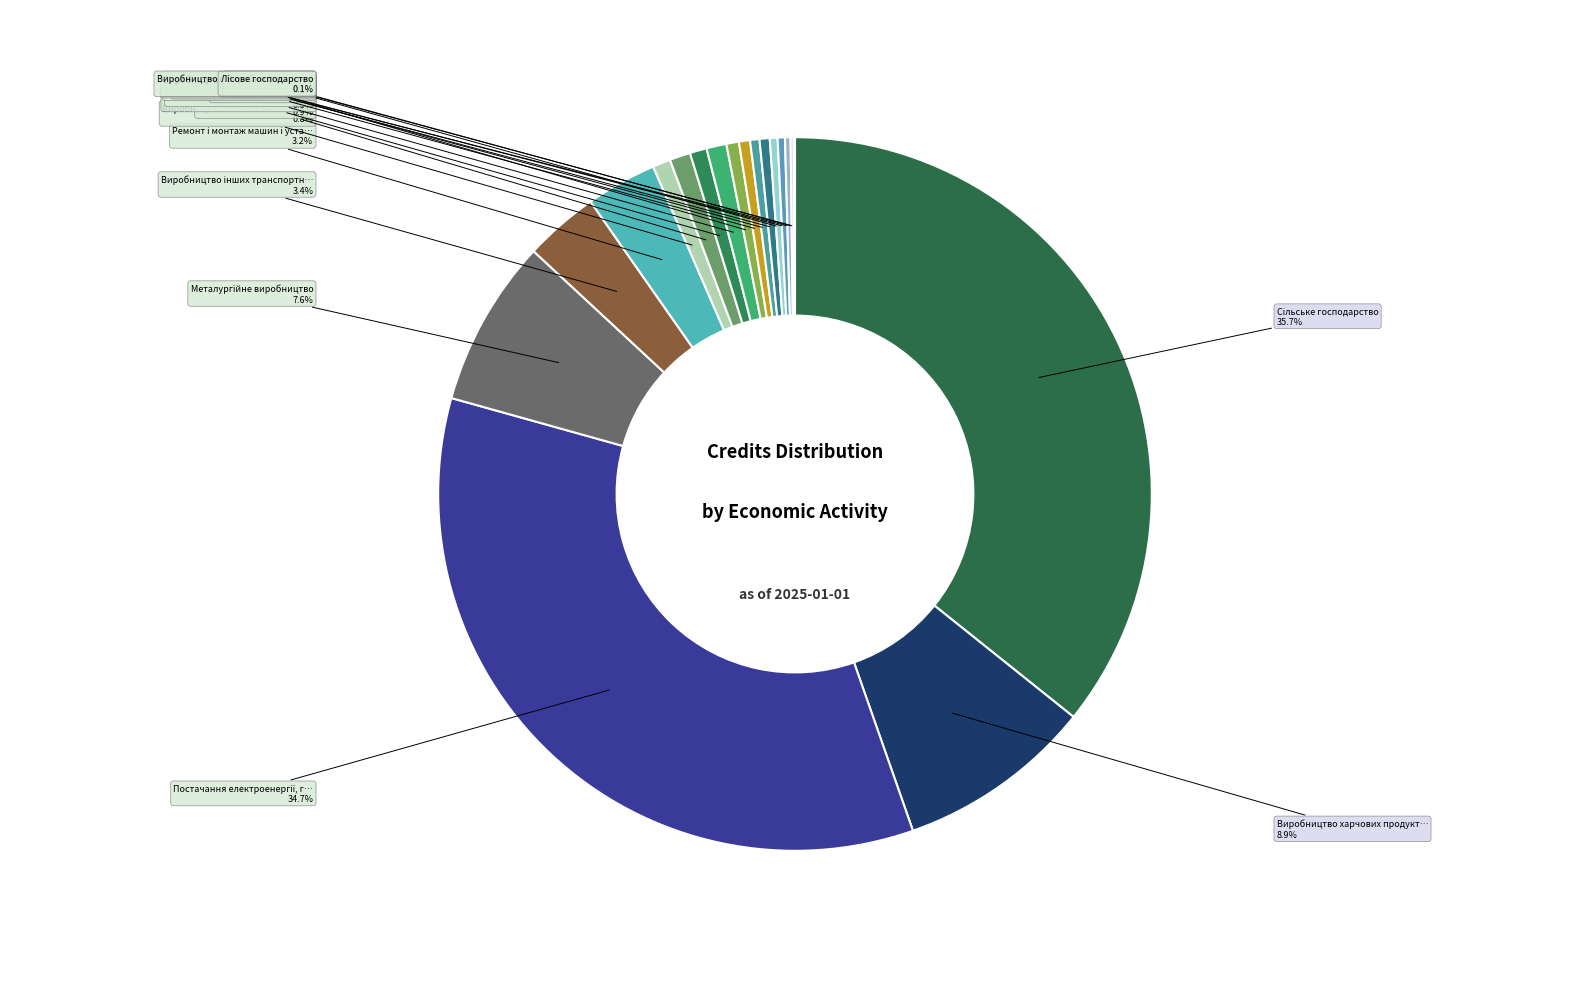

Rank the categories by value from highest to lowest.

Сільське господарство, Постачання електроенергії, газу, Виробництво харчових продуктів, Металургійне виробництво, Виробництво інших транспортних засобів, Ремонт і монтаж машин і устатковання, Добування металевих руд, Виробництво гумових і пластмасових виробів, Виробництво готових металевих виробів, Виробництво паперу та паперових виробів, Оброблення деревини, Виробництво машин і устатковання, Виробництво іншої неметалевої мінеральної продукції, Виробництво хімічних речовин, Виробництво меблів, Виробництво електричного устатковання, Виробництво основних фармацевтичних препаратів, Виробництво одягу, Лісове господарство